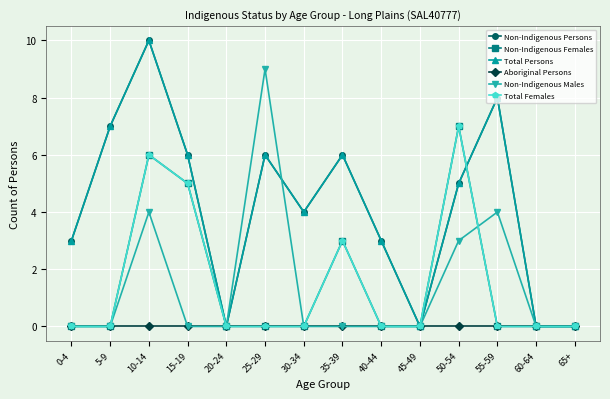

True or false: Non-Indigenous Males and Aboriginal Persons cross at least once.

False